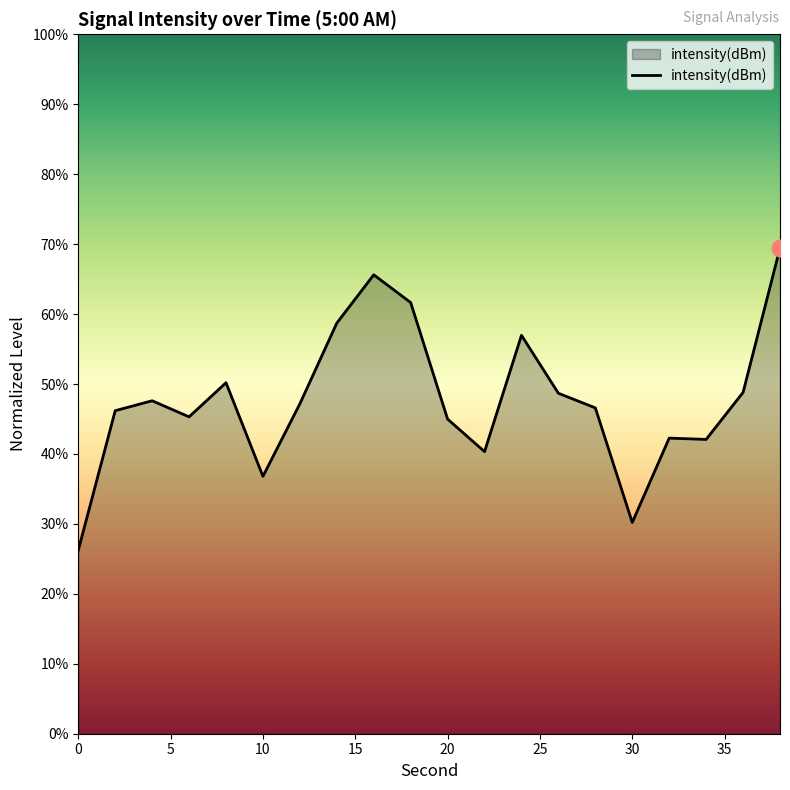

Does the chart have visible grid lines?

No